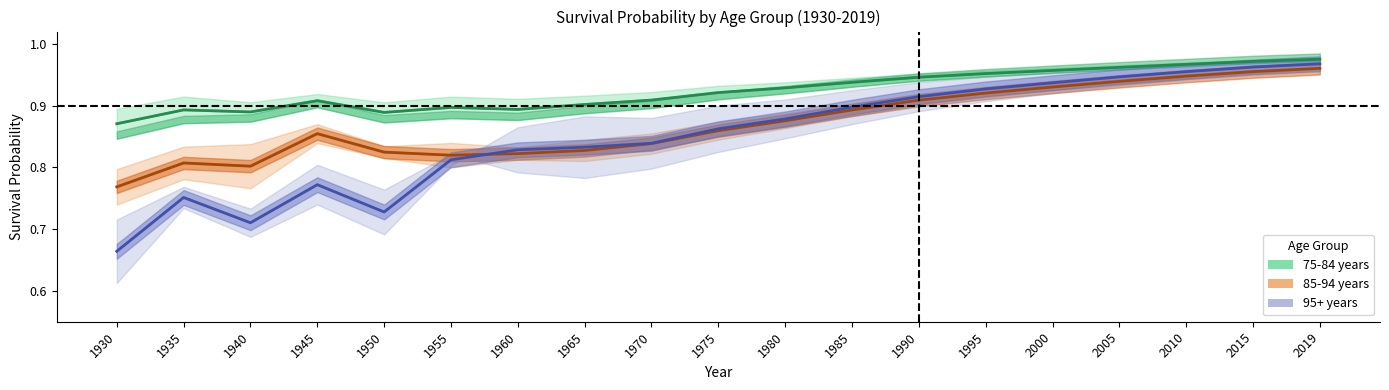

At which category is the sum across all series the highest?

2019